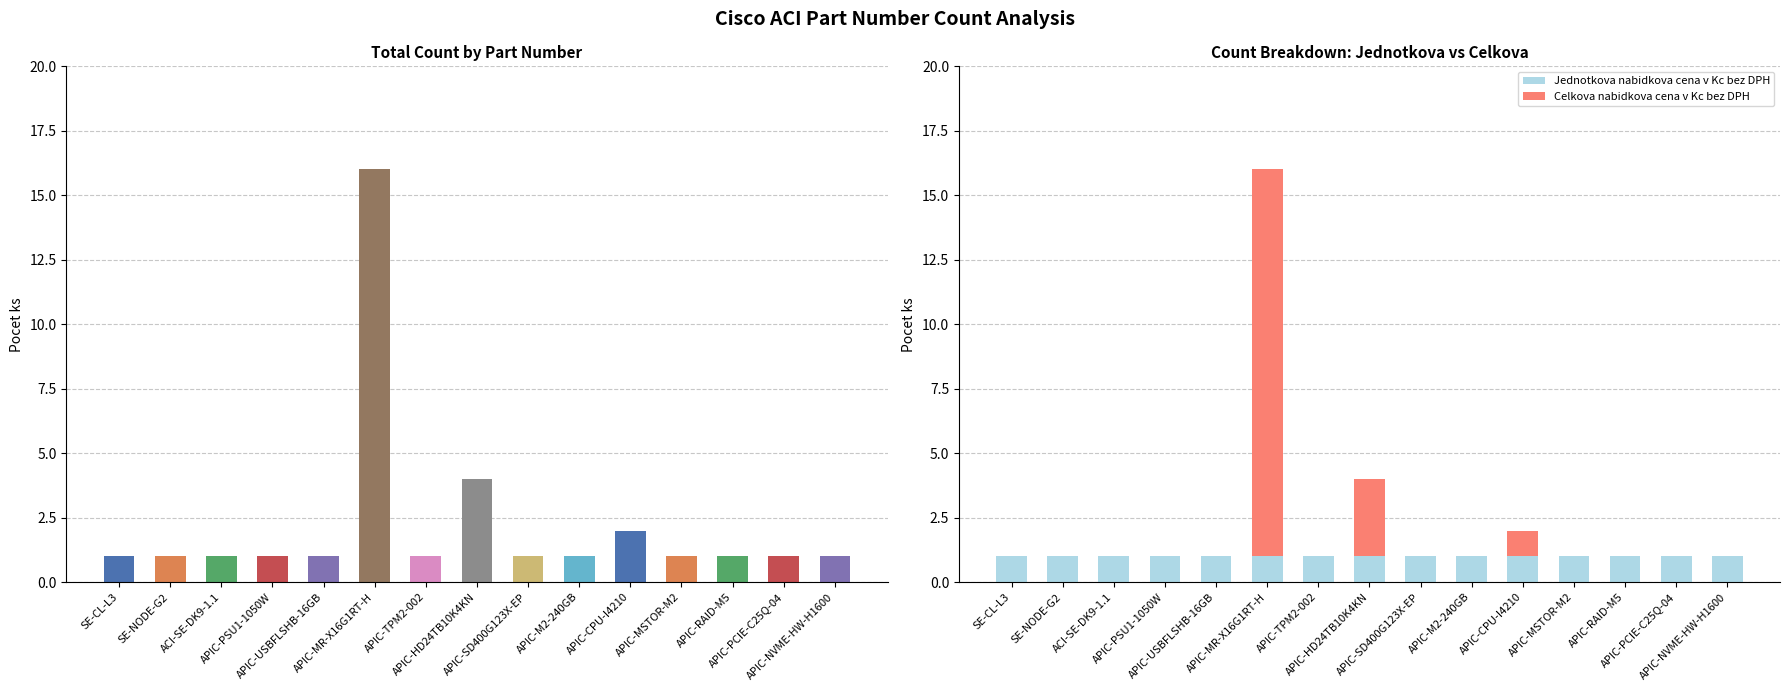

How many positive values does the Celkova nabidkova cena v Kc bez DPH series have?

3